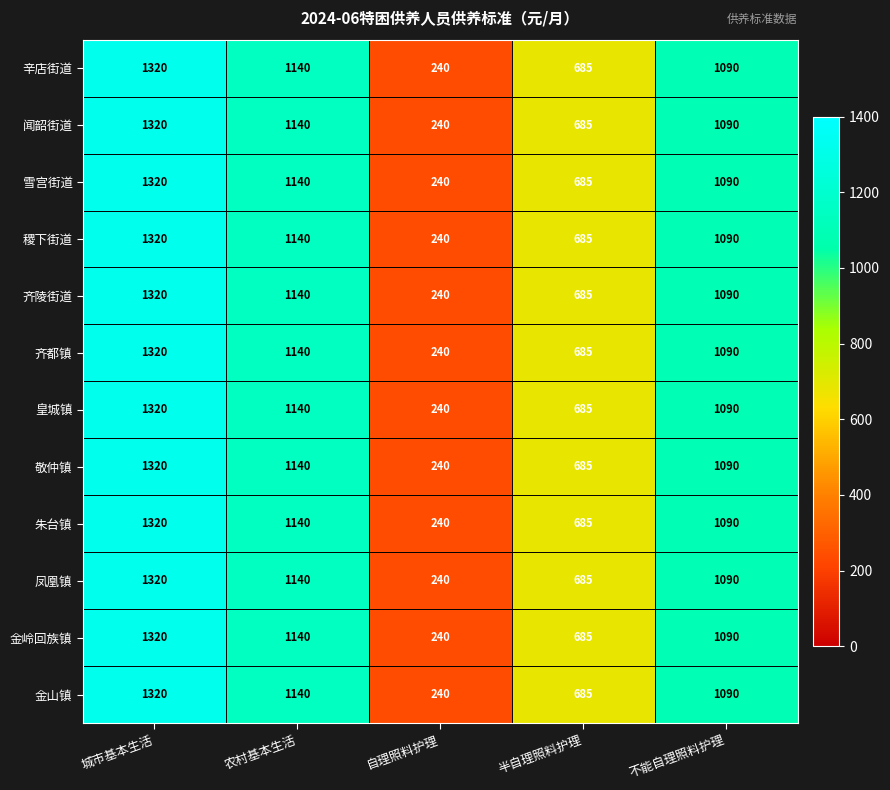

Which category has the lowest value in the 金山镇 series?

自理照料护理